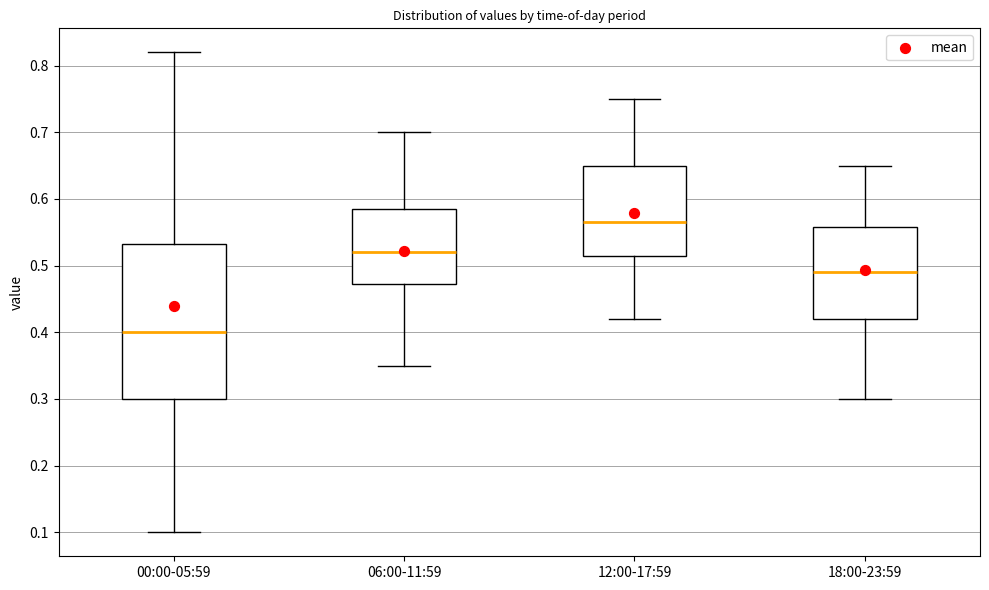

Comparing the boxes themselves (not the whiskers), which one is the tallest?

00:00-05:59